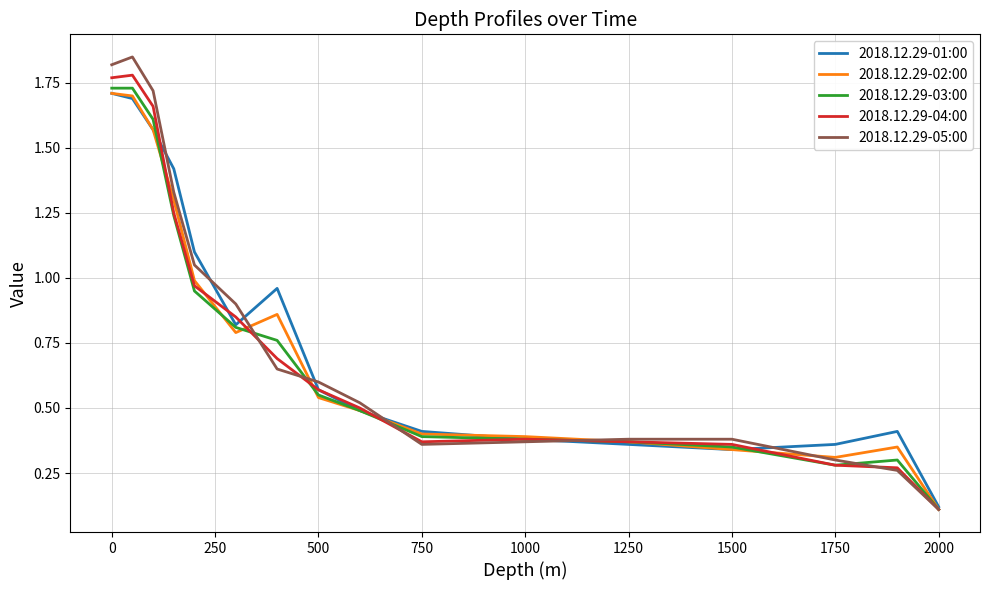

What are all the series names shown in the legend?

2018.12.29-01:00, 2018.12.29-02:00, 2018.12.29-03:00, 2018.12.29-04:00, 2018.12.29-05:00